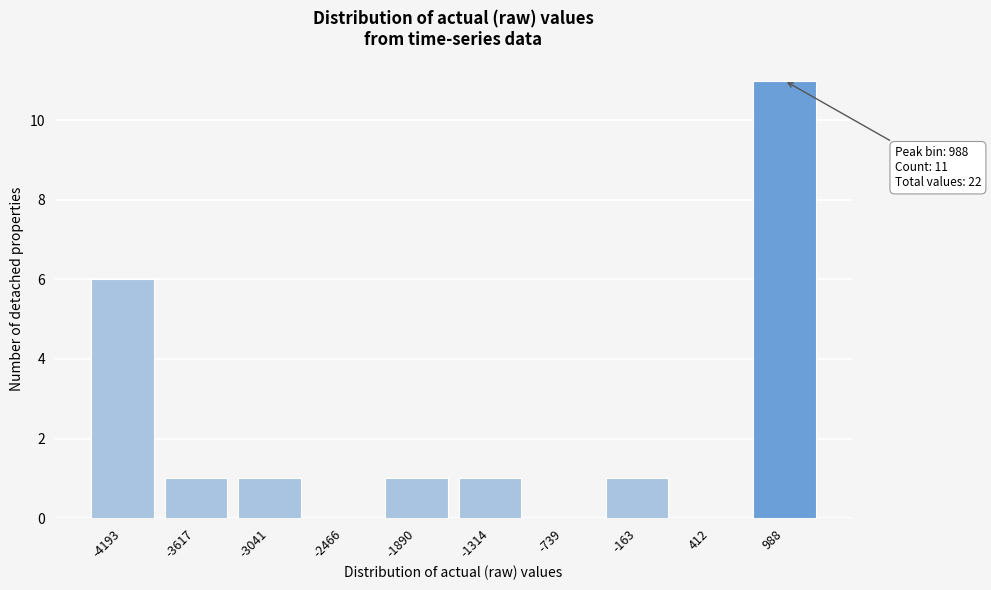

Reading left to right, transcribe all the data shown in this chart.

-4193=6	-3617=1	-3041=1	-2466=0	-1890=1	-1314=1	-739=0	-163=1	412=0	988=11